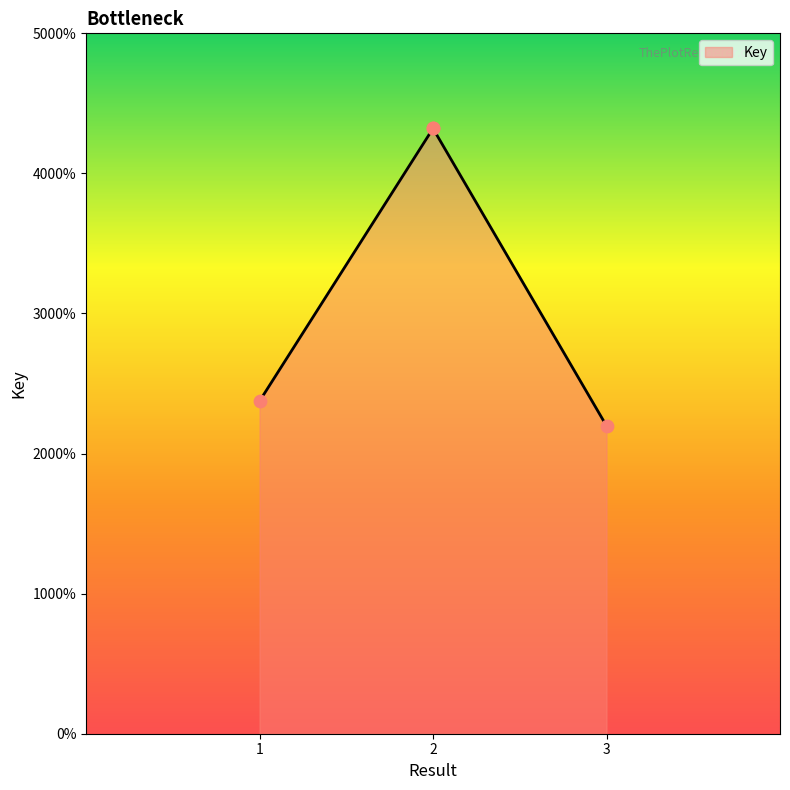

Between 2 and 2, which is larger?

2